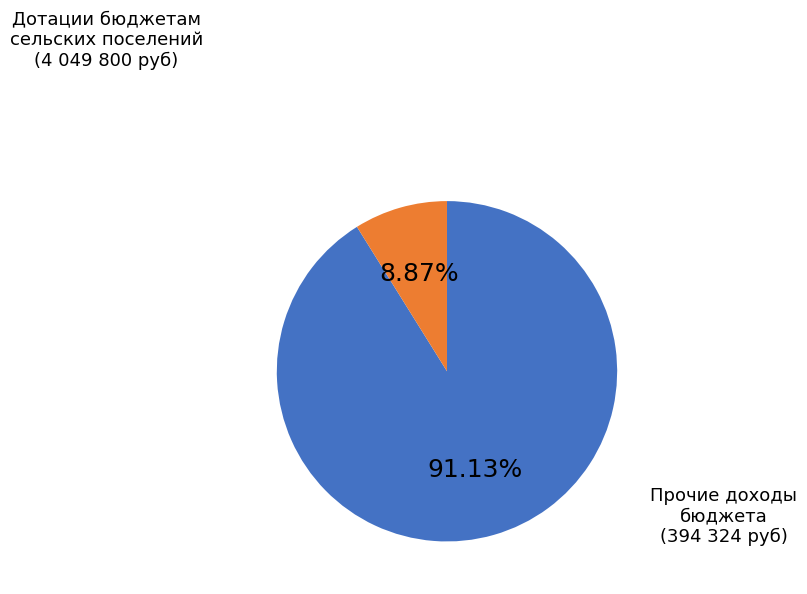

Is there a majority slice in this chart?

Yes